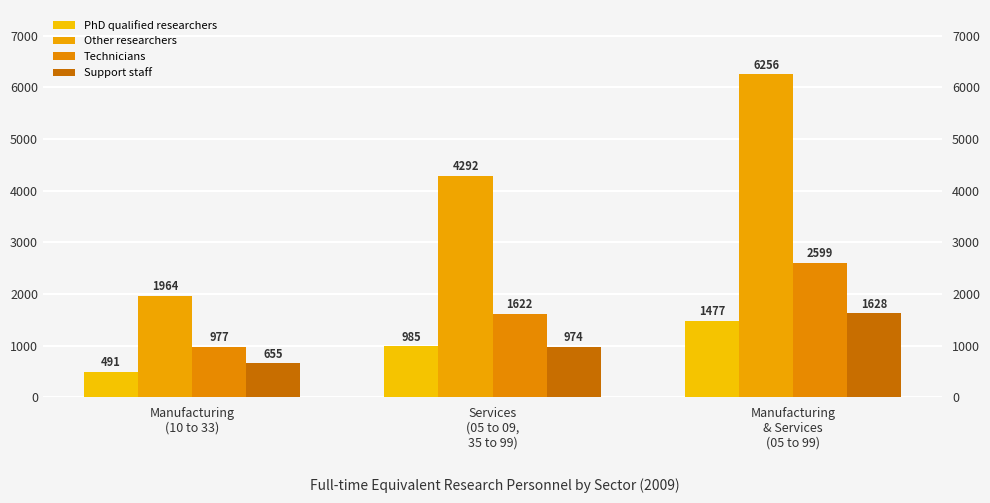

What position from the left is Services
(05 to 09,
35 to 99)?

2